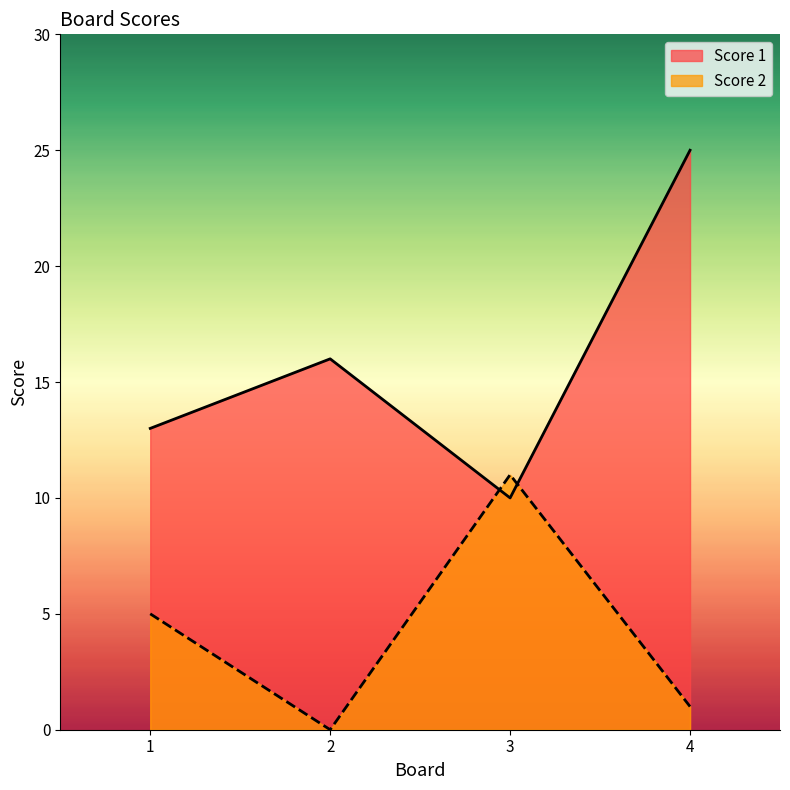

What is the difference between the maximum and minimum values in the Score 2 series?

11